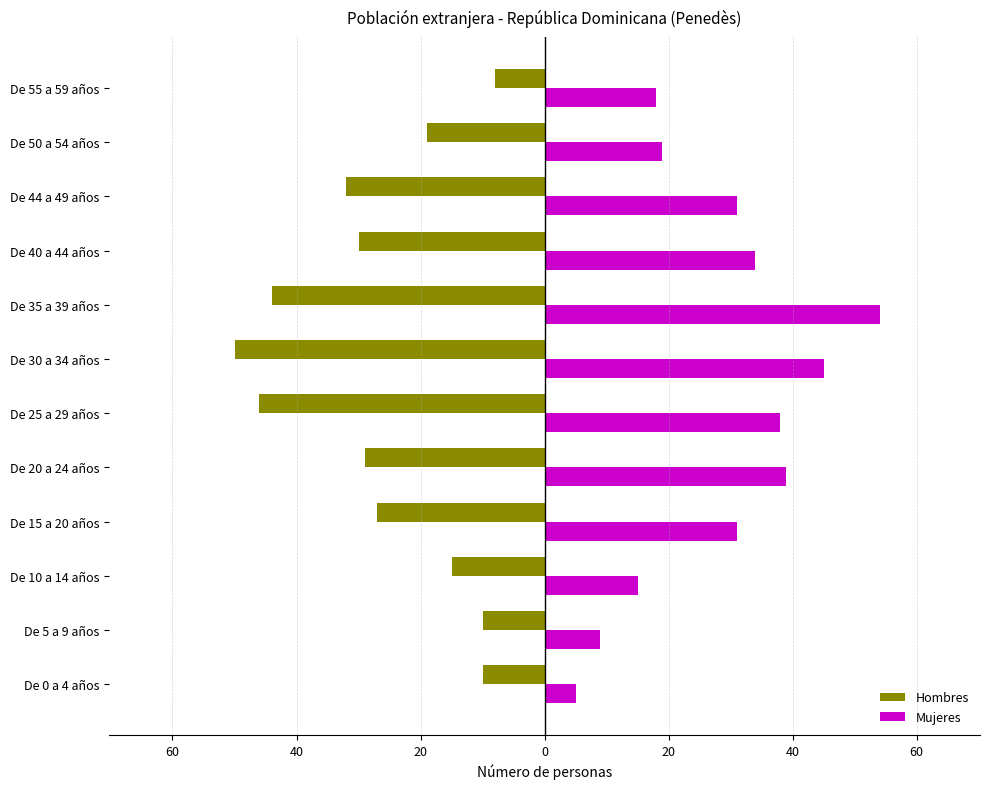

What are all the series names shown in the legend?

Hombres, Mujeres